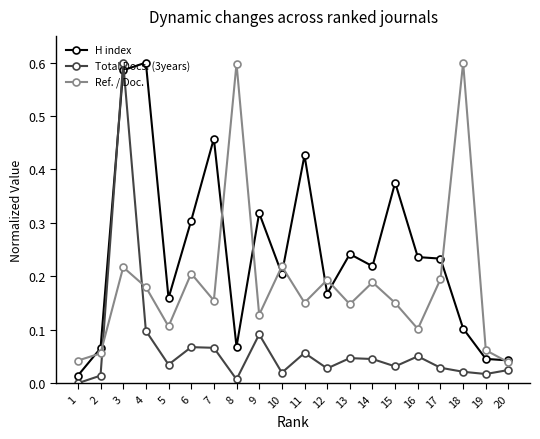

Rank the series at 13 from lowest to highest value.

Total Docs. (3years), Ref. / Doc., H index